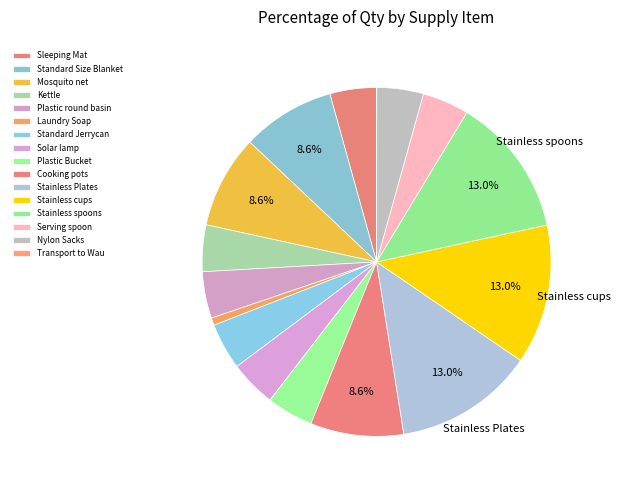

To the nearest percent, what is the difference between the largest and smallest slice percentages?

13%